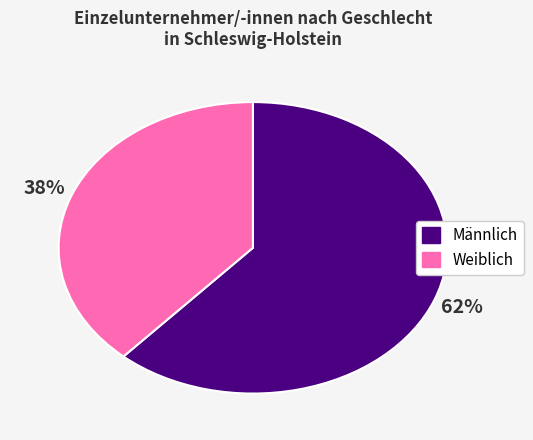

Do Männlich and Weiblich together represent more than half of the pie?

Yes